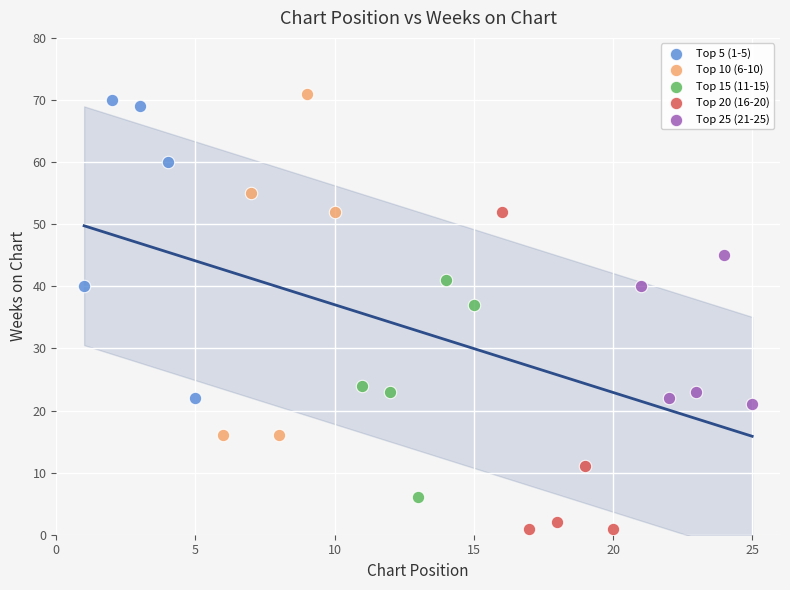

Which series has the largest Y range (max minus min)?

Top 10 (6-10)